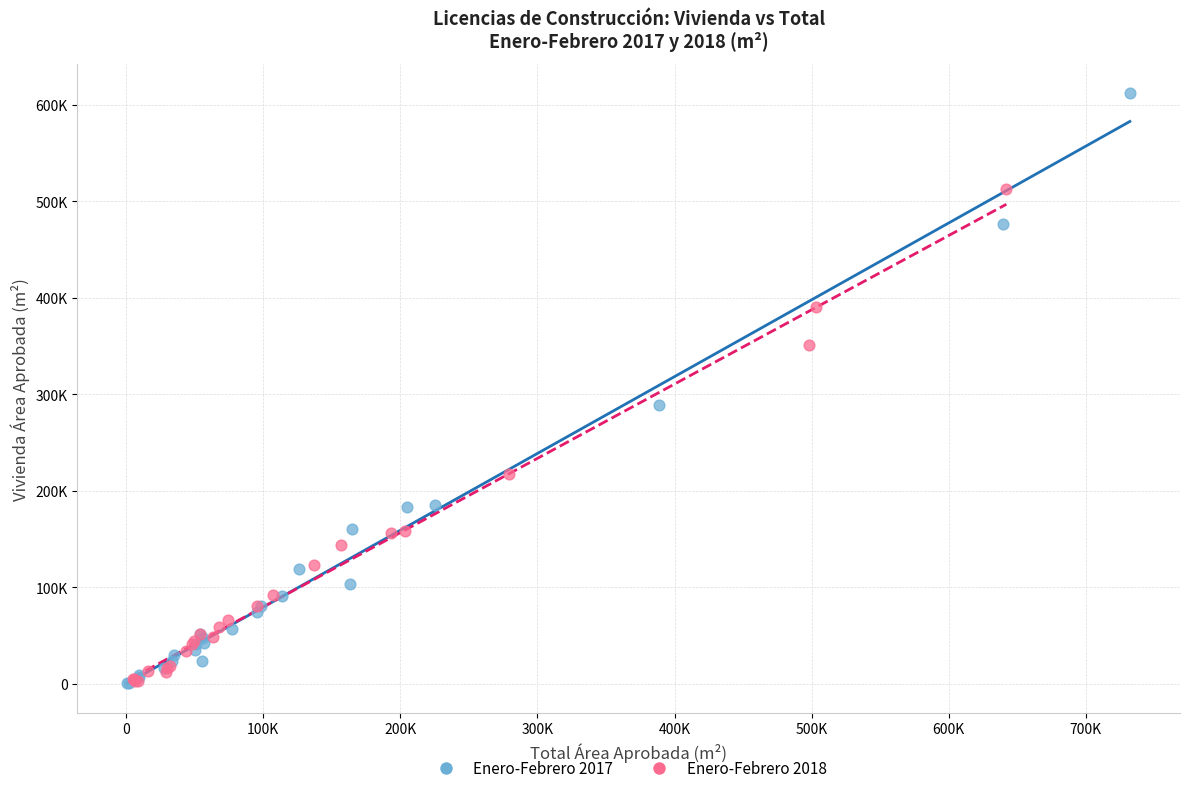

What are all the series names shown in the legend?

Enero-Febrero 2017, Enero-Febrero 2018